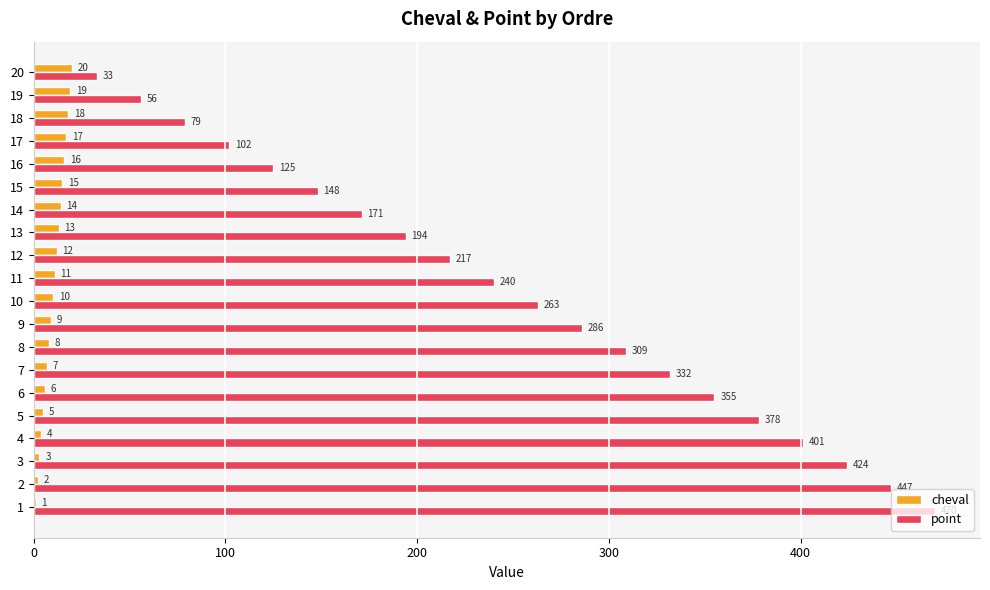

Which series has the largest range (max minus min)?

point